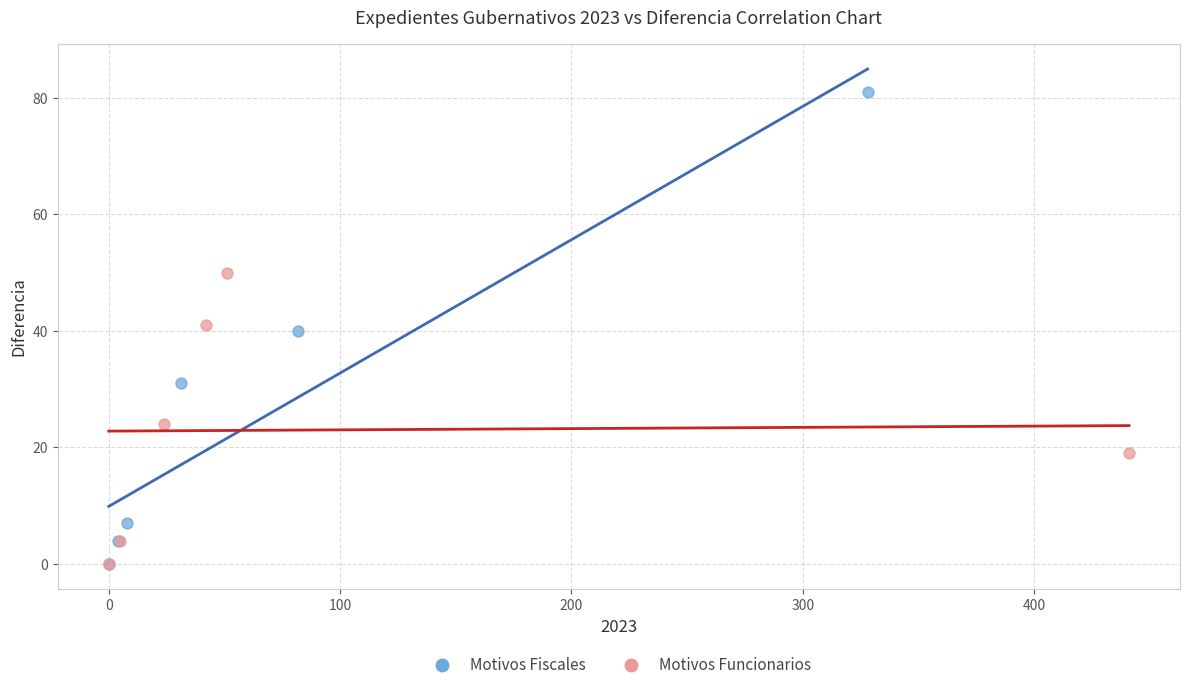

What are all the series names shown in the legend?

Motivos Fiscales, Motivos Funcionarios